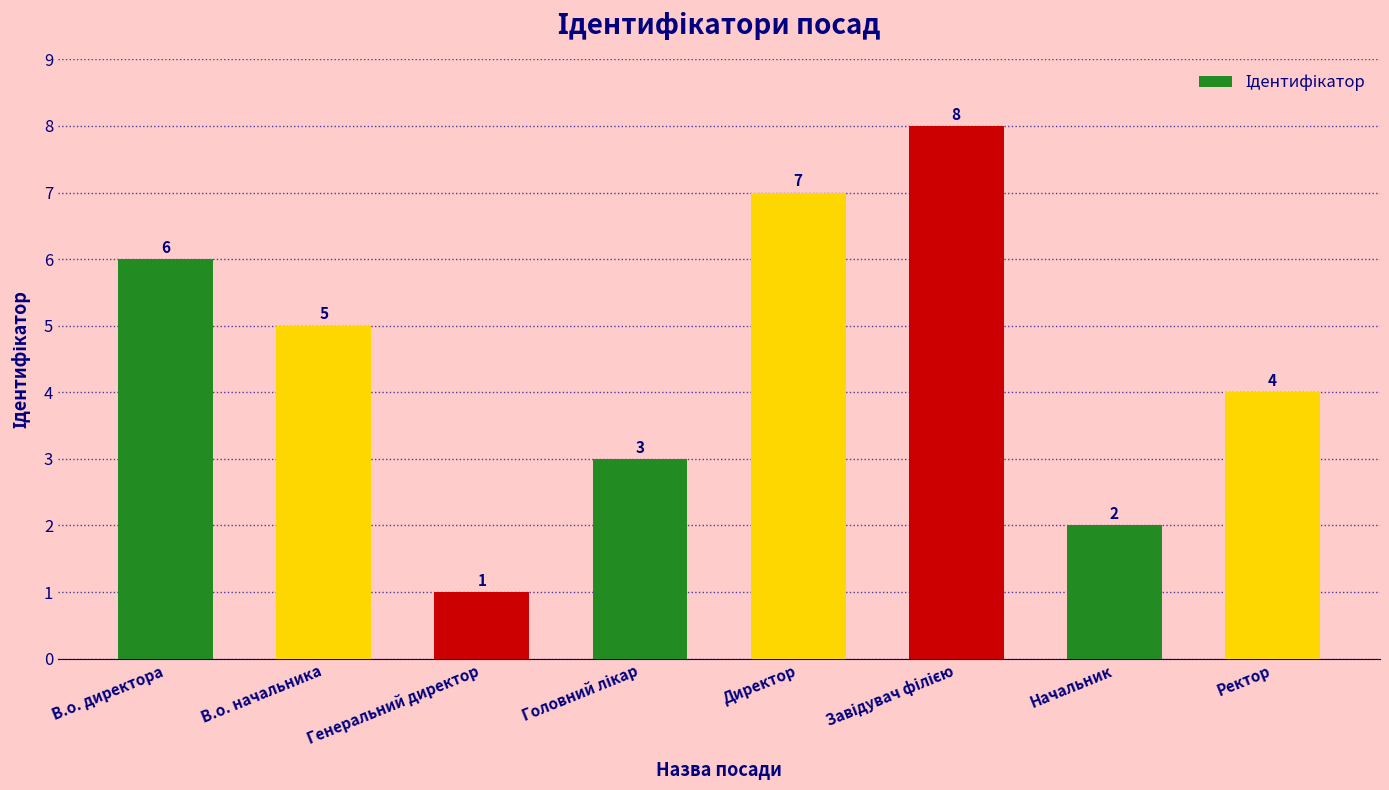

Reading left to right, transcribe all the data shown in this chart.

6	5	1	3	7	8	2	4